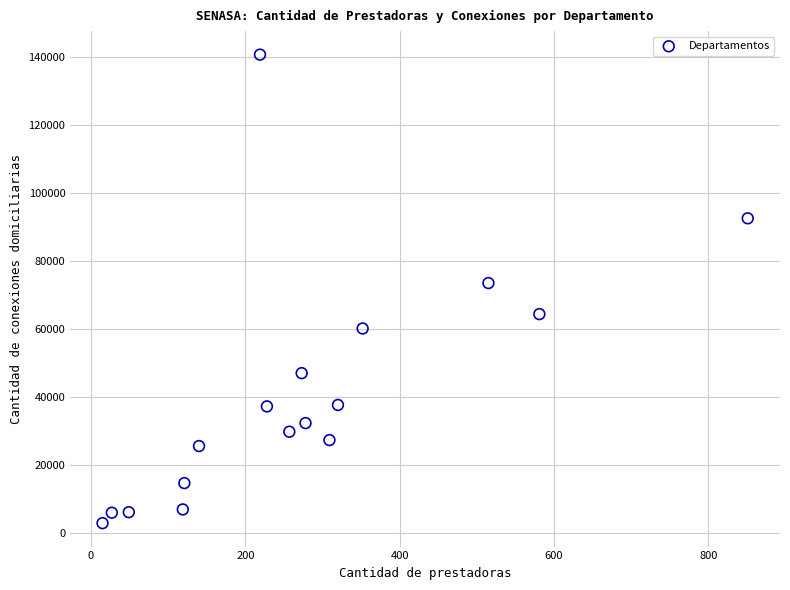

What Y value in the scatter plot is closest to 71748?

73464